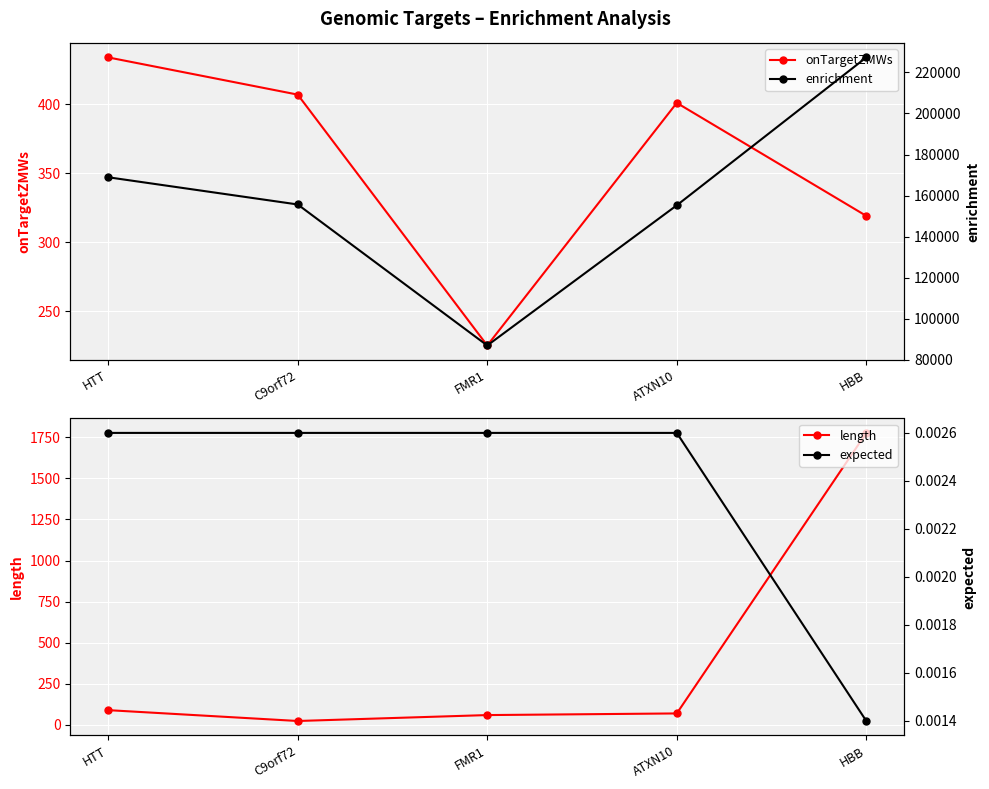

True or false: enrichment and expected intersect in this chart.

False